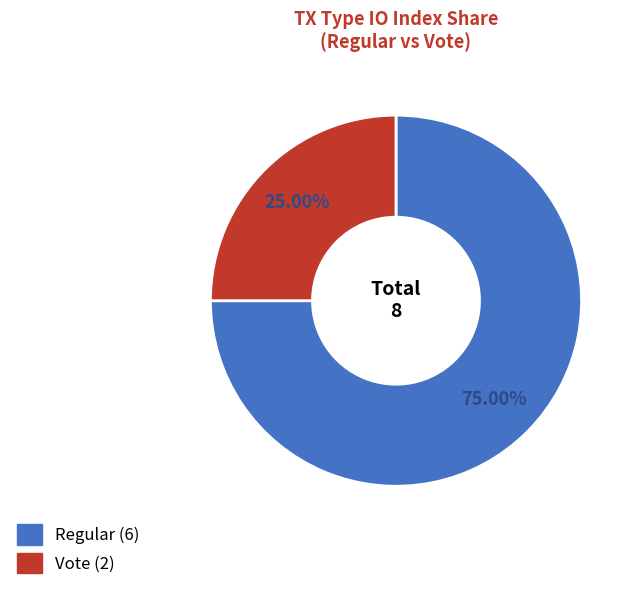

Between Vote and Regular, which is larger?

Regular